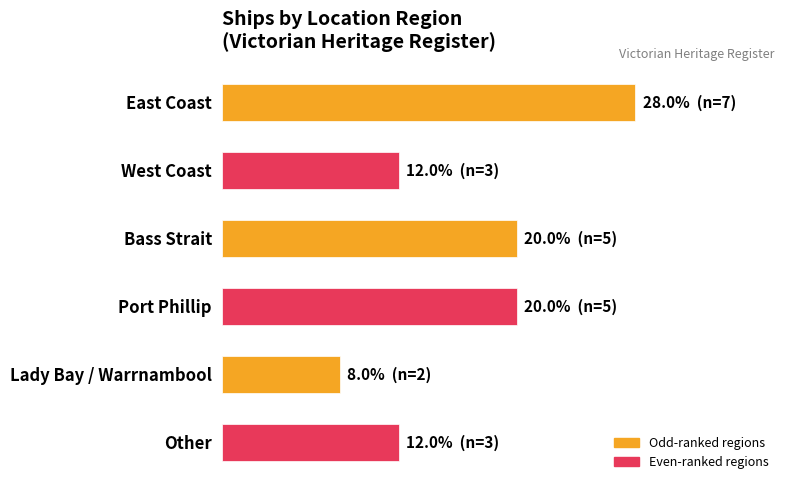

How many categories are shown in the chart?

6